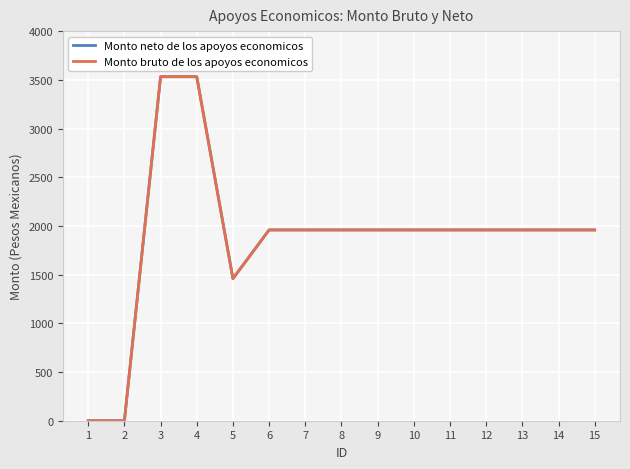

True or false: Monto bruto de los apoyos economicos and Monto neto de los apoyos economicos cross at least once.

False